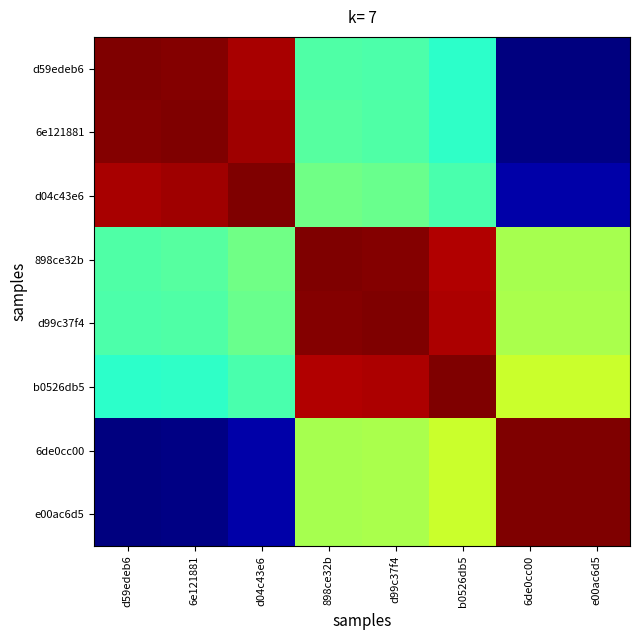

Reading right to left, what are all the values shown in this chart?

d59edeb6: e00ac6d5=1569764152	6de0cc00=1569764152	b0526db5=1569823897	d99c37f4=1569829712	898ce32b=1569830667	d04c43e6=1569907078	6e121881=1569911482	d59edeb6=1569912599
6e121881: e00ac6d5=1569765269	6de0cc00=1569765269	b0526db5=1569825014	d99c37f4=1569830829	898ce32b=1569831784	d04c43e6=1569908195	6e121881=1569912599	d59edeb6=1569911482
d04c43e6: e00ac6d5=1569769673	6de0cc00=1569769673	b0526db5=1569829418	d99c37f4=1569835233	898ce32b=1569836188	d04c43e6=1569912599	6e121881=1569908195	d59edeb6=1569907078
898ce32b: e00ac6d5=1569846084	6de0cc00=1569846084	b0526db5=1569905829	d99c37f4=1569911644	898ce32b=1569912599	d04c43e6=1569836188	6e121881=1569831784	d59edeb6=1569830667
d99c37f4: e00ac6d5=1569847039	6de0cc00=1569847039	b0526db5=1569906784	d99c37f4=1569912599	898ce32b=1569911644	d04c43e6=1569835233	6e121881=1569830829	d59edeb6=1569829712
b0526db5: e00ac6d5=1569852854	6de0cc00=1569852854	b0526db5=1569912599	d99c37f4=1569906784	898ce32b=1569905829	d04c43e6=1569829418	6e121881=1569825014	d59edeb6=1569823897
6de0cc00: e00ac6d5=1569912599	6de0cc00=1569912599	b0526db5=1569852854	d99c37f4=1569847039	898ce32b=1569846084	d04c43e6=1569769673	6e121881=1569765269	d59edeb6=1569764152
e00ac6d5: e00ac6d5=1569912599	6de0cc00=1569912599	b0526db5=1569852854	d99c37f4=1569847039	898ce32b=1569846084	d04c43e6=1569769673	6e121881=1569765269	d59edeb6=1569764152